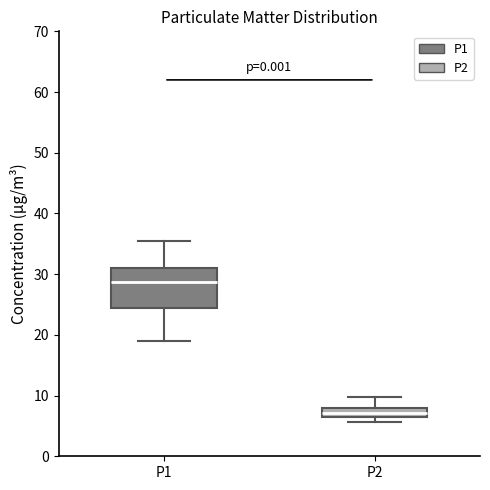

Which box is the tallest, from its lower edge to its upper edge?

P1